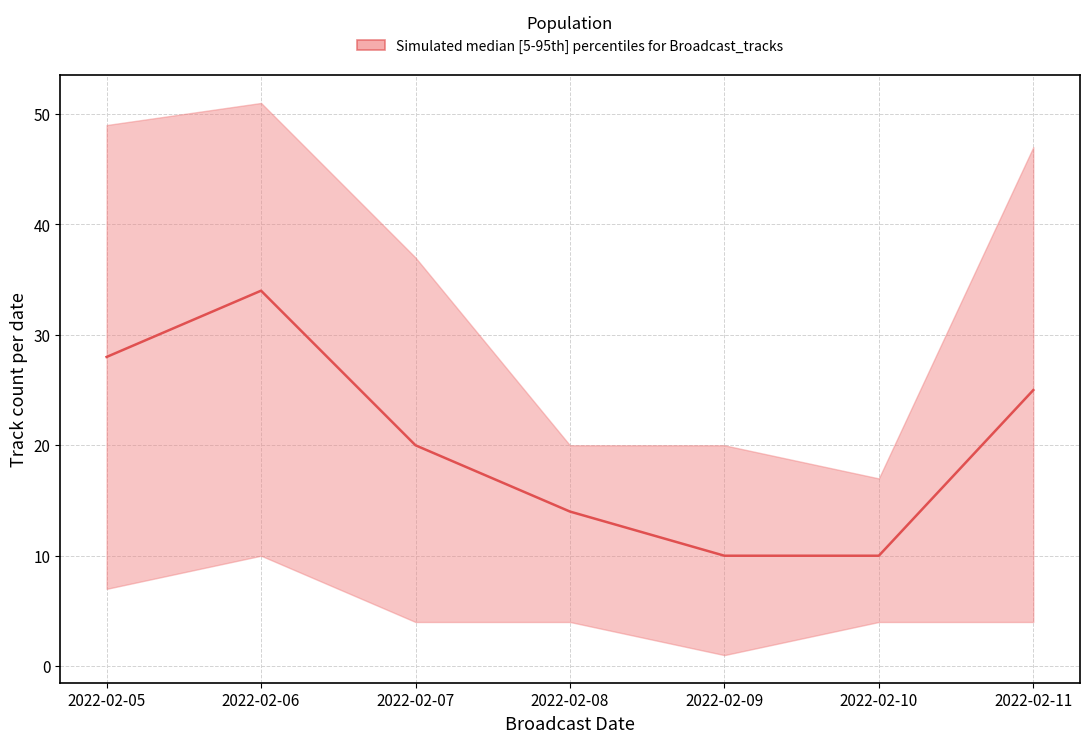

How many lines are shown in the chart?

1